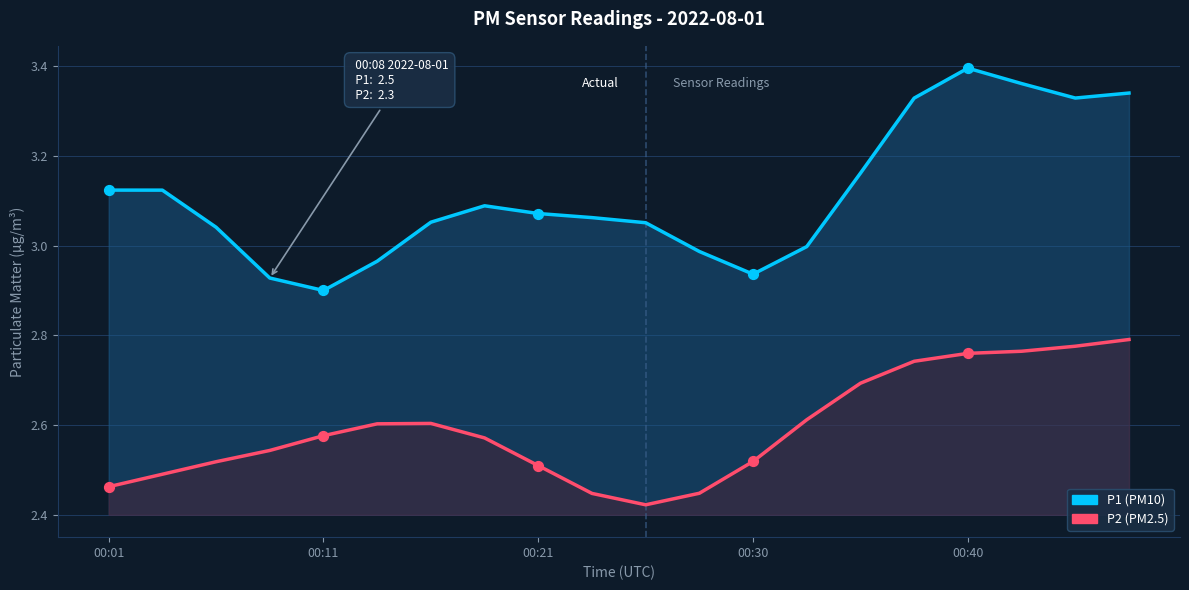

At how many categories does at least one series exceed 2?

20